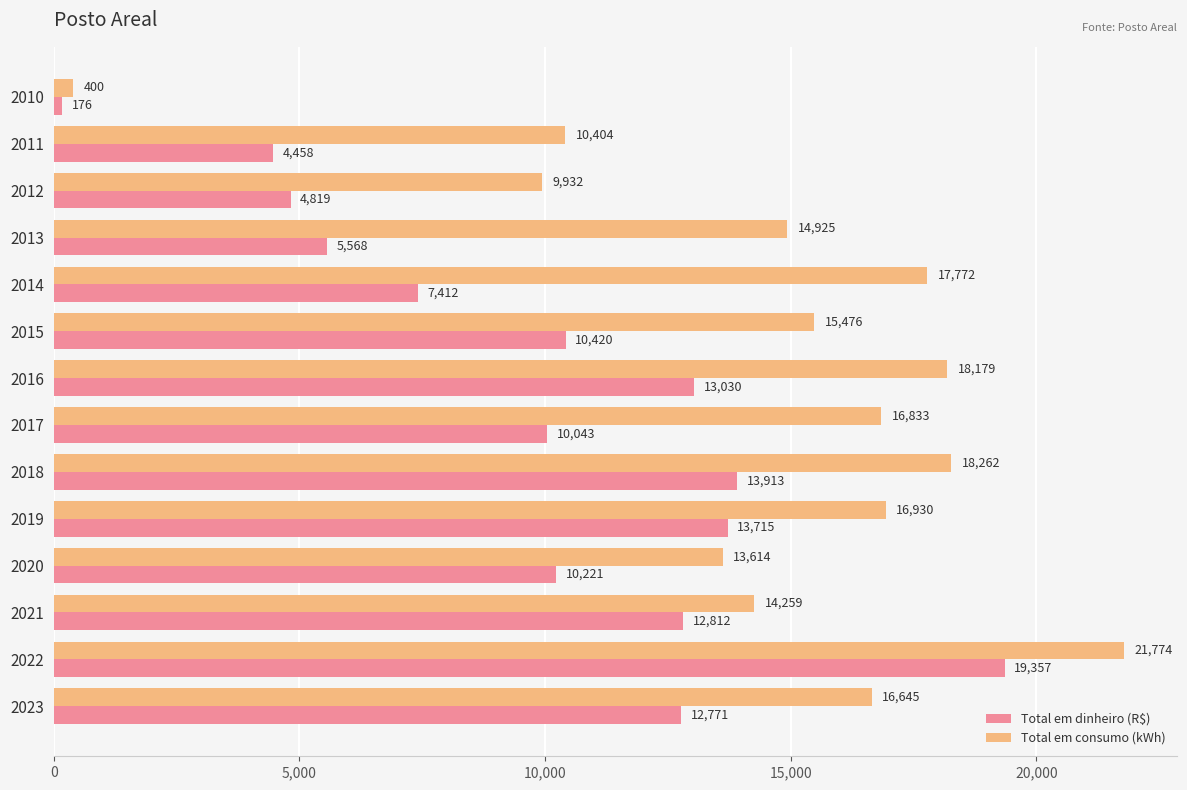

The Total em dinheiro (R$) series shows 175.6 at 2010. True or false?

True